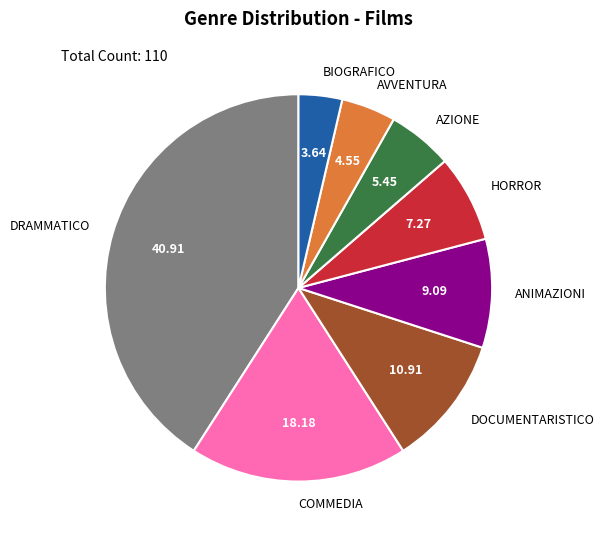

Combined, do DOCUMENTARISTICO and COMMEDIA account for over 50%?

No